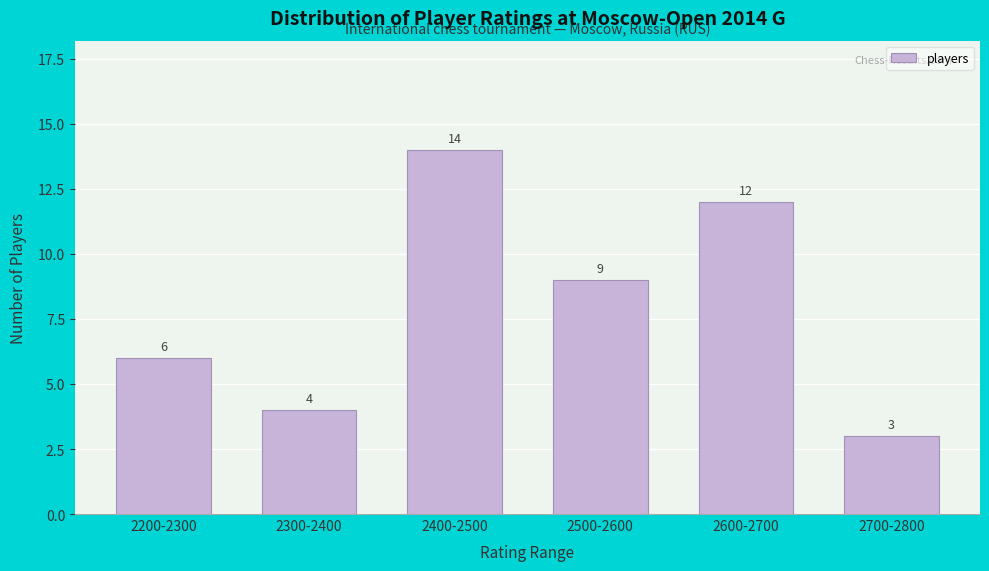

Reading left to right, what are all the values shown in this chart?

6	4	14	9	12	3